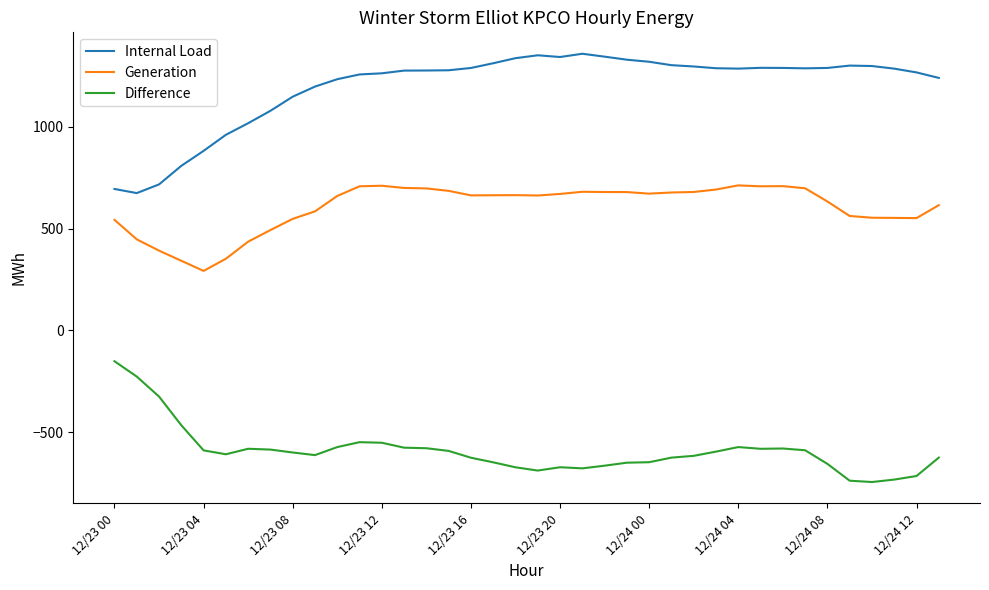

What is the difference between the maximum and minimum values in the Difference series?

593.2